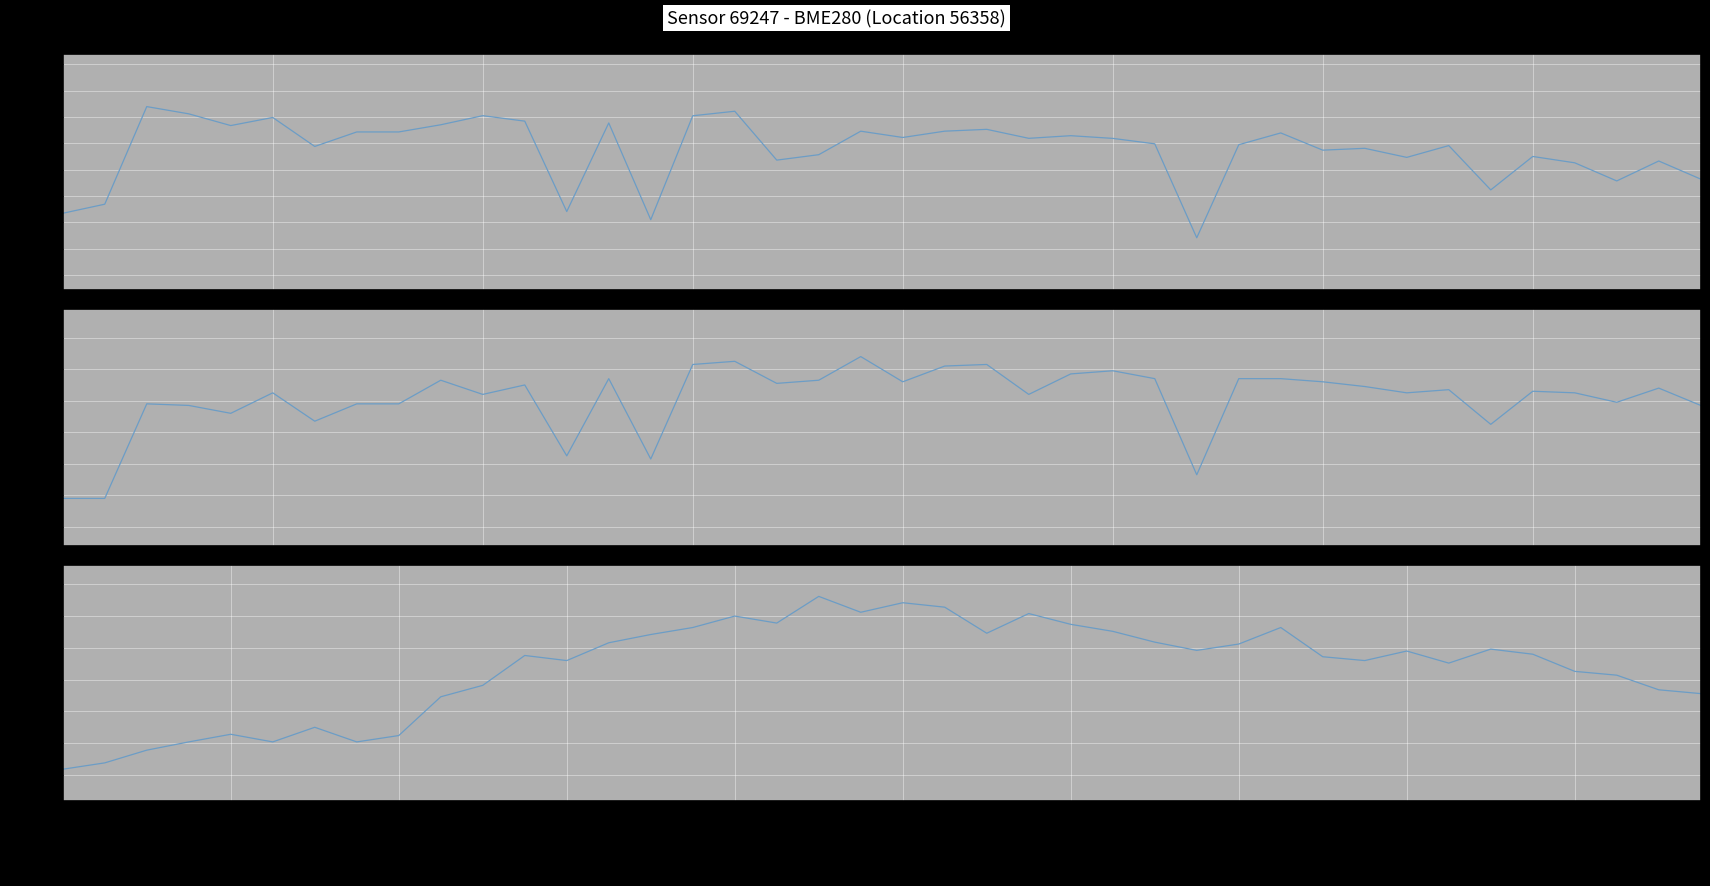

Between 19 and 35, which series saw the biggest shift?

pressure (Pa)